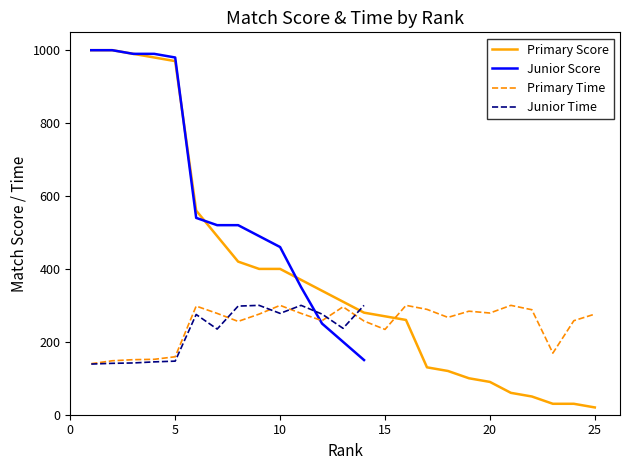

True or false: Match score has more than 2 points higher than both neighbors.

False